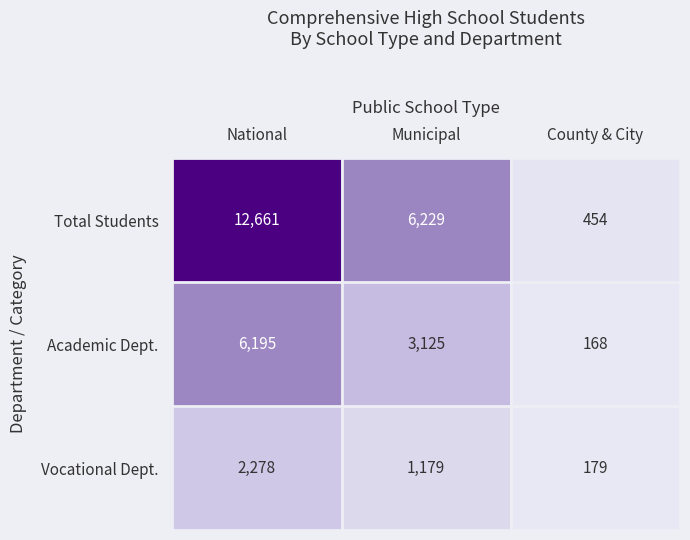

How many series are shown in this chart?

3